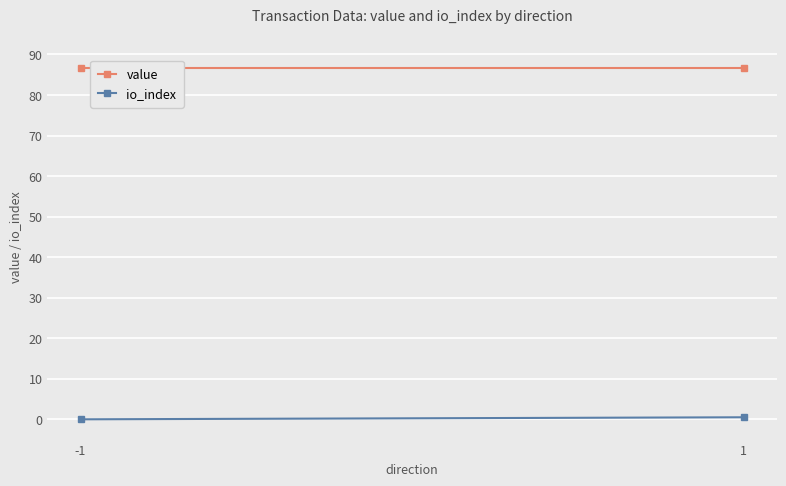

Count the number of categories in the chart.

2